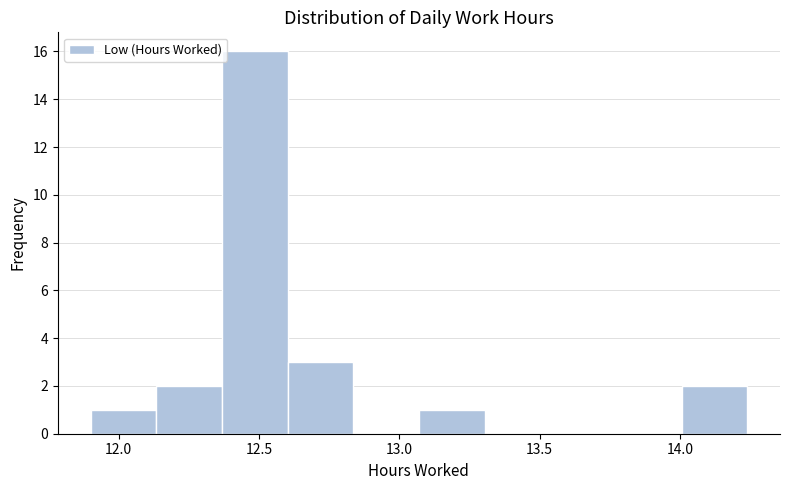

Reading left to right, transcribe this chart: for each bar, give the range it covers on the x-axis and its height. Neither the bar edges nor the heights are printed on the chart, so give them approximately, as read against the axes.

11.90 to 12.15: 1
12.15 to 12.35: 2
12.35 to 12.60: 16
12.60 to 12.85: 3
12.85 to 13.05: 0
13.05 to 13.30: 1
13.30 to 13.55: 0
13.55 to 13.75: 0
13.75 to 14.00: 0
14.00 to 14.25: 2